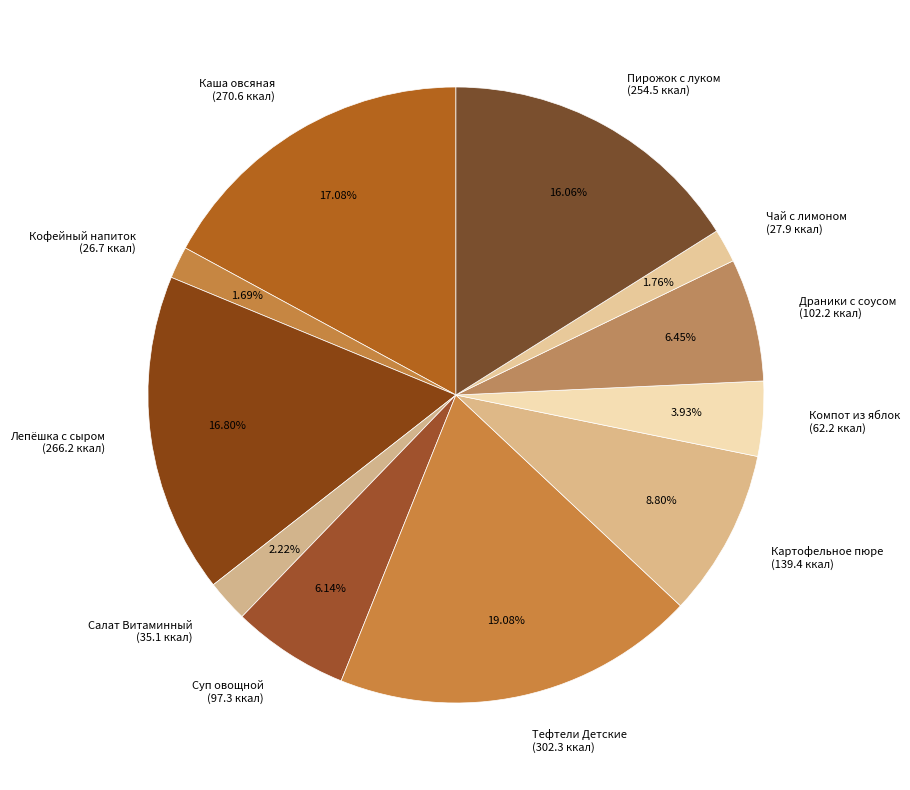

Which category has the biggest portion of the pie?

Тефтели Детские